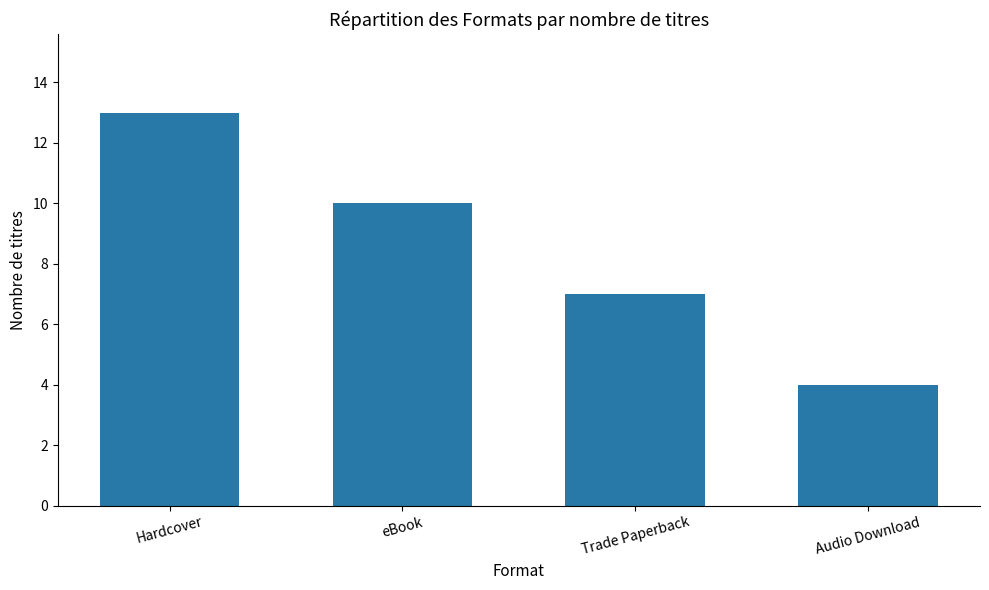

What is the difference between the values at eBook and Hardcover?

3